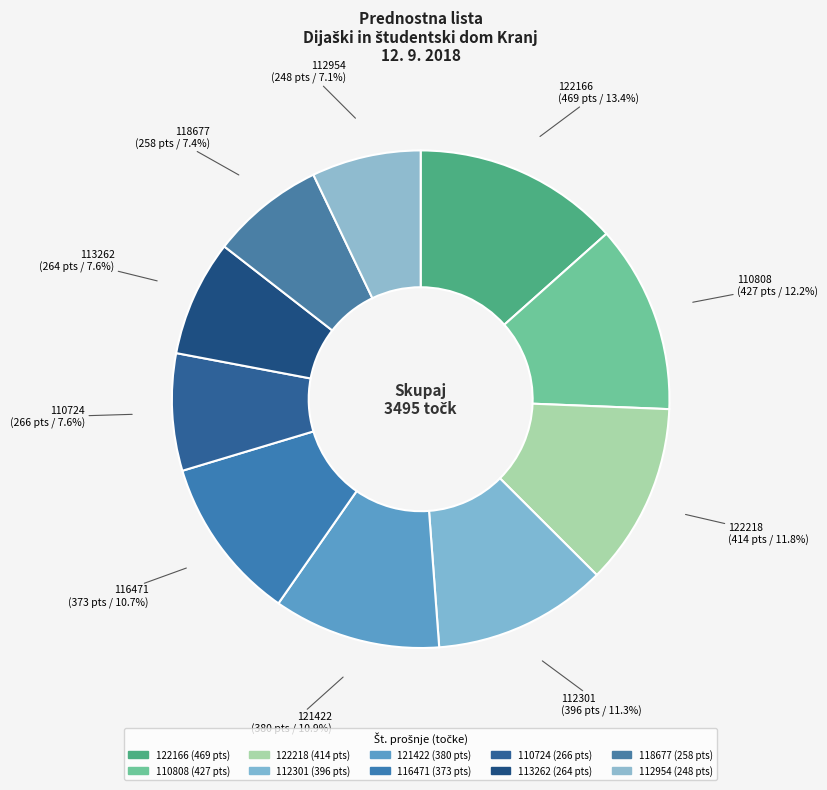

What portion of the pie excludes 121422?

89.1%